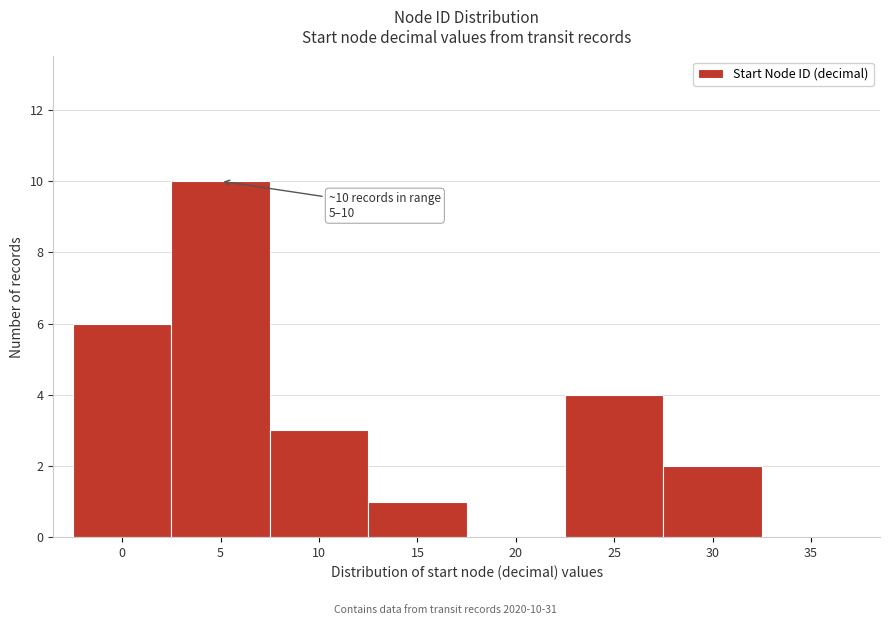

Reading left to right, list all the values displayed in this chart.

0=6	5=10	10=3	15=1	20=0	25=4	30=2	35=0